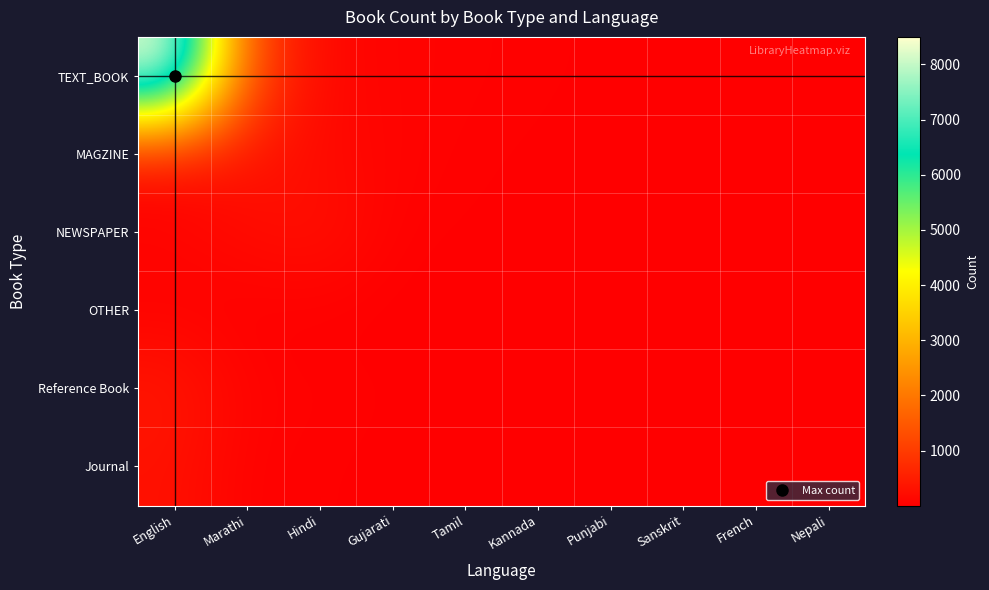

What is the maximum value shown in the chart?

8500